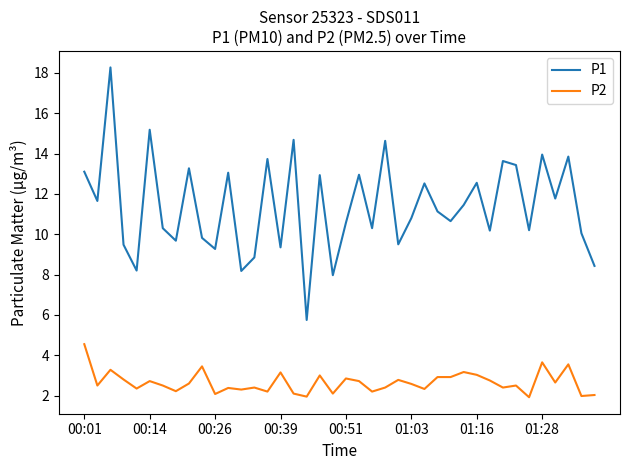

Rank the series by their average value, from lowest to highest.

P2, P1